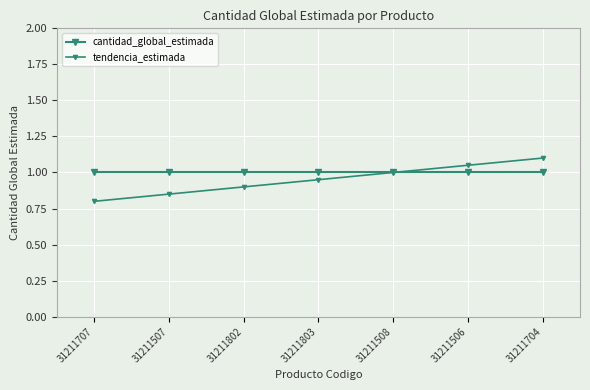

Reading left to right, what are all the values shown in this chart?

cantidad_global_estimada: 1.0	1.0	1.0	1.0	1.0	1.0	1.0
tendencia_estimada: 0.8	0.9	0.9	1.0	1.0	1.1	1.1